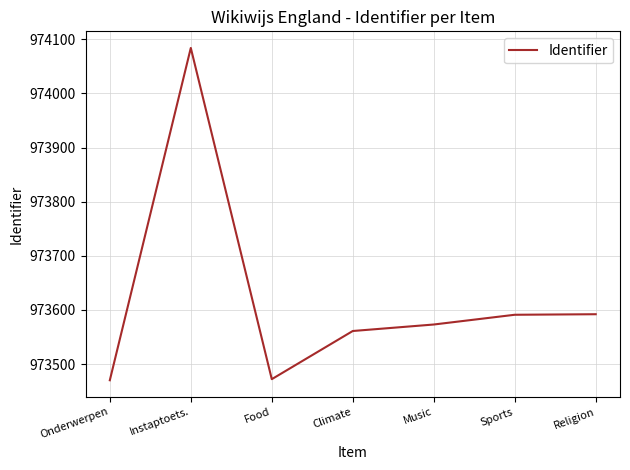

Where is the first local maximum?

Instaptoets.